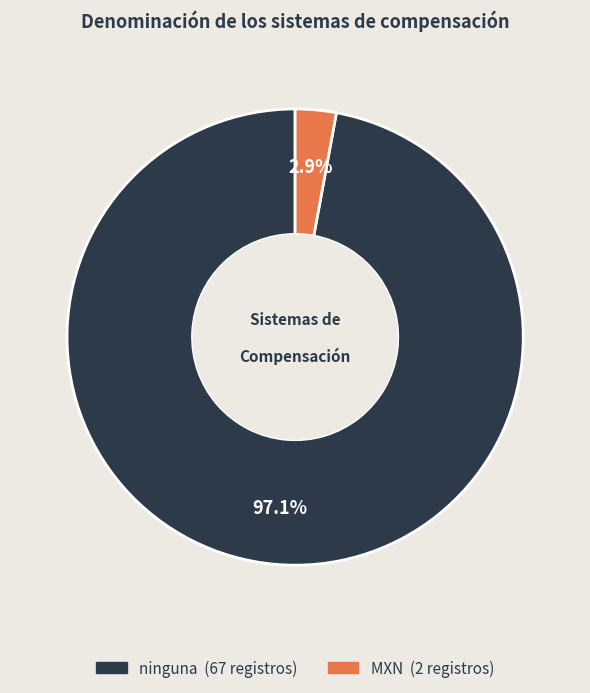

Which has a higher value, MXN or ninguna?

ninguna